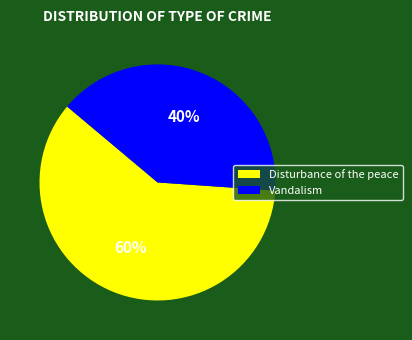

What percentage is the Vandalism slice, to the nearest percent?

40%